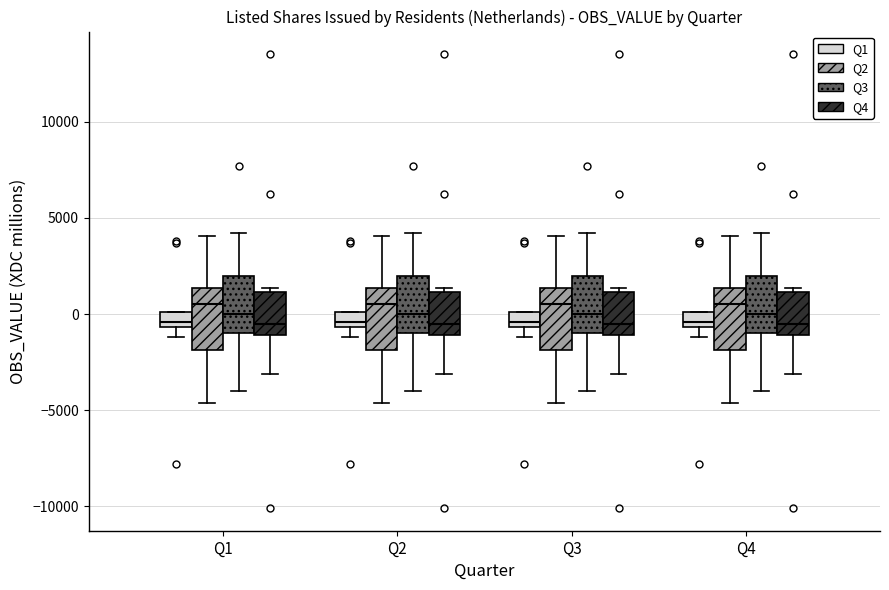

Reading left to right, read every box against the y-axis: the position of its median line, the range the box covers, and the ends of its whiskers. The values are not printed on the chart, so give them approximately, as read against the axis.

Q1 (Q1): median -500 (just above the box's lower edge), box -500 to 0, whiskers -1000 to 0
Q1 (Q2): median 500, box -2000 to 1500, whiskers -4500 to 4000
Q1 (Q3): median 0, box -1000 to 2000, whiskers -4000 to 4000
Q1 (Q4): median -500, box -1000 to 1000, whiskers -3000 to 1500
Q2 (Q1): median -500 (just above the box's lower edge), box -500 to 0, whiskers -1000 to 0
Q2 (Q2): median 500, box -2000 to 1500, whiskers -4500 to 4000
Q2 (Q3): median 0, box -1000 to 2000, whiskers -4000 to 4000
Q2 (Q4): median -500, box -1000 to 1000, whiskers -3000 to 1500
Q3 (Q1): median -500 (just above the box's lower edge), box -500 to 0, whiskers -1000 to 0
Q3 (Q2): median 500, box -2000 to 1500, whiskers -4500 to 4000
Q3 (Q3): median 0, box -1000 to 2000, whiskers -4000 to 4000
Q3 (Q4): median -500, box -1000 to 1000, whiskers -3000 to 1500
Q4 (Q1): median -500 (just above the box's lower edge), box -500 to 0, whiskers -1000 to 0
Q4 (Q2): median 500, box -2000 to 1500, whiskers -4500 to 4000
Q4 (Q3): median 0, box -1000 to 2000, whiskers -4000 to 4000
Q4 (Q4): median -500, box -1000 to 1000, whiskers -3000 to 1500